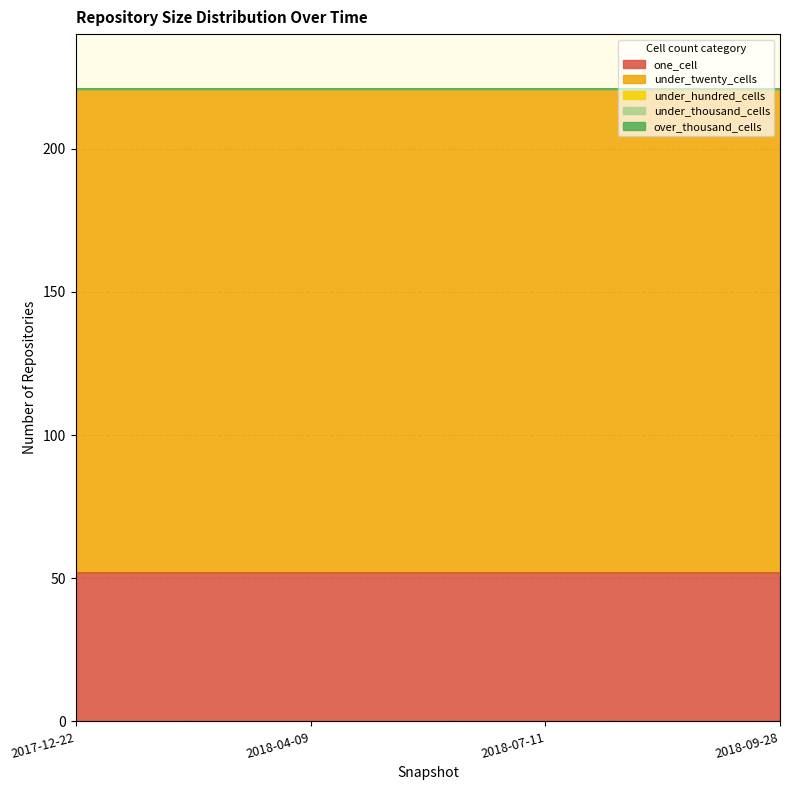

What are all the series names shown in the legend?

one_cell, under_twenty_cells, under_hundred_cells, under_thousand_cells, over_thousand_cells